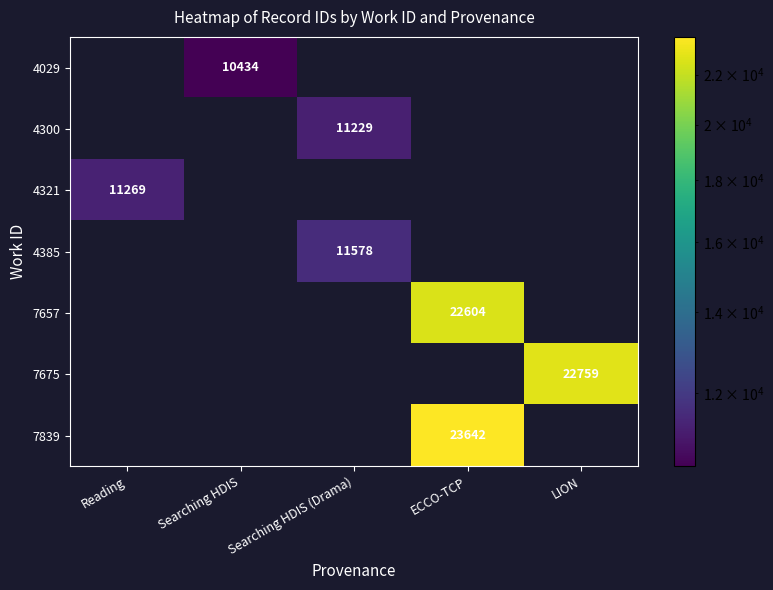

The 4321 series shows 11269 at Reading. True or false?

True